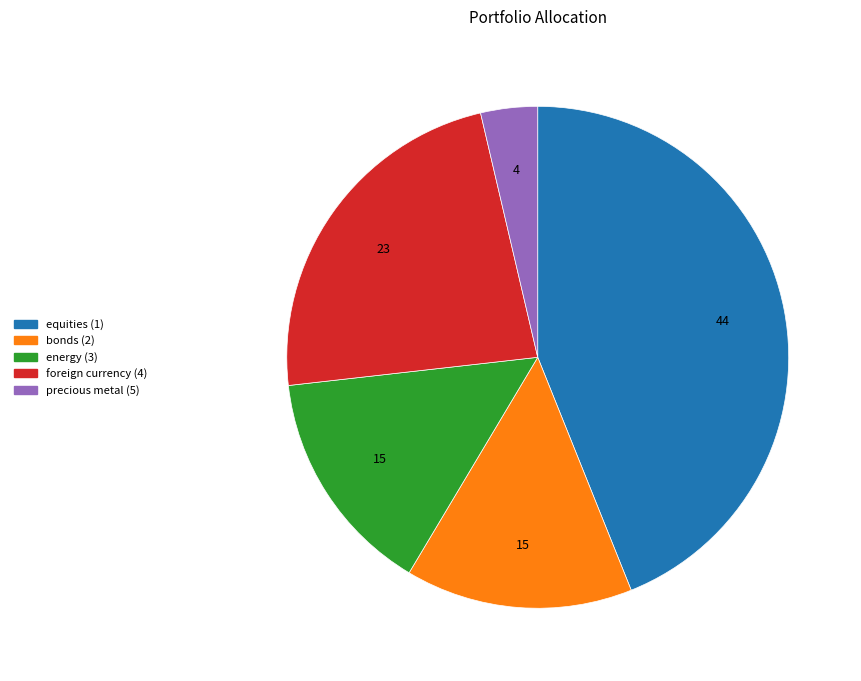

True or false: foreign currency (4) accounts for 15% of the total.

False